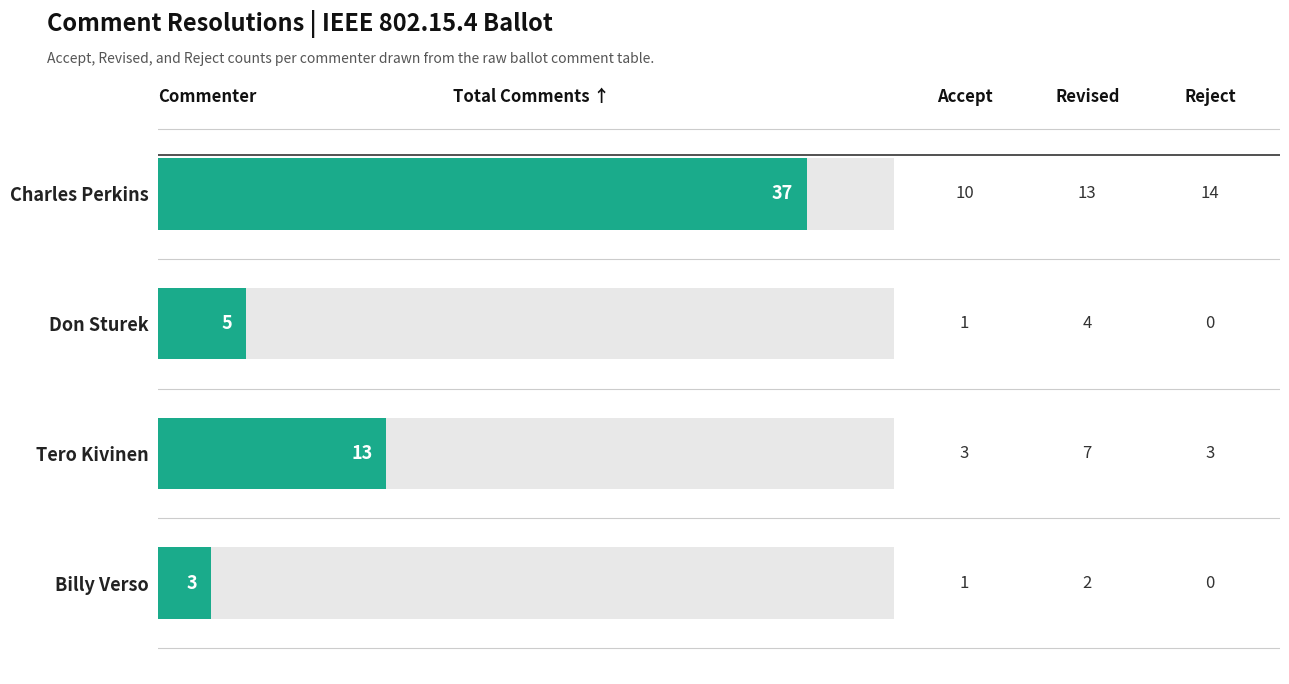

What is the difference between the maximum and minimum values?

34